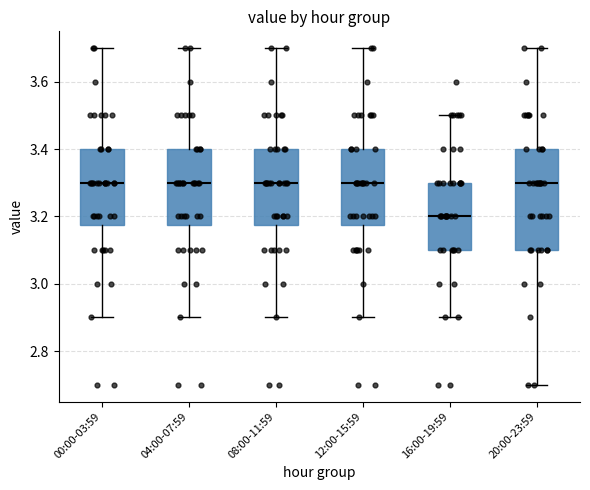

Reading left to right, transcribe this box plot: for each box, give where its median line is, the range the box spans, and where its two whiskers end, as read against the y-axis. The values are not printed on the chart, so give them approximately, as read against the axis.

00:00-03:59: median 3.30, box 3.18 to 3.40, whiskers 2.90 to 3.70
04:00-07:59: median 3.30, box 3.18 to 3.40, whiskers 2.90 to 3.70
08:00-11:59: median 3.30, box 3.18 to 3.40, whiskers 2.90 to 3.70
12:00-15:59: median 3.30, box 3.18 to 3.40, whiskers 2.90 to 3.70
16:00-19:59: median 3.20, box 3.10 to 3.30, whiskers 2.90 to 3.50
20:00-23:59: median 3.30, box 3.10 to 3.40, whiskers 2.70 to 3.70